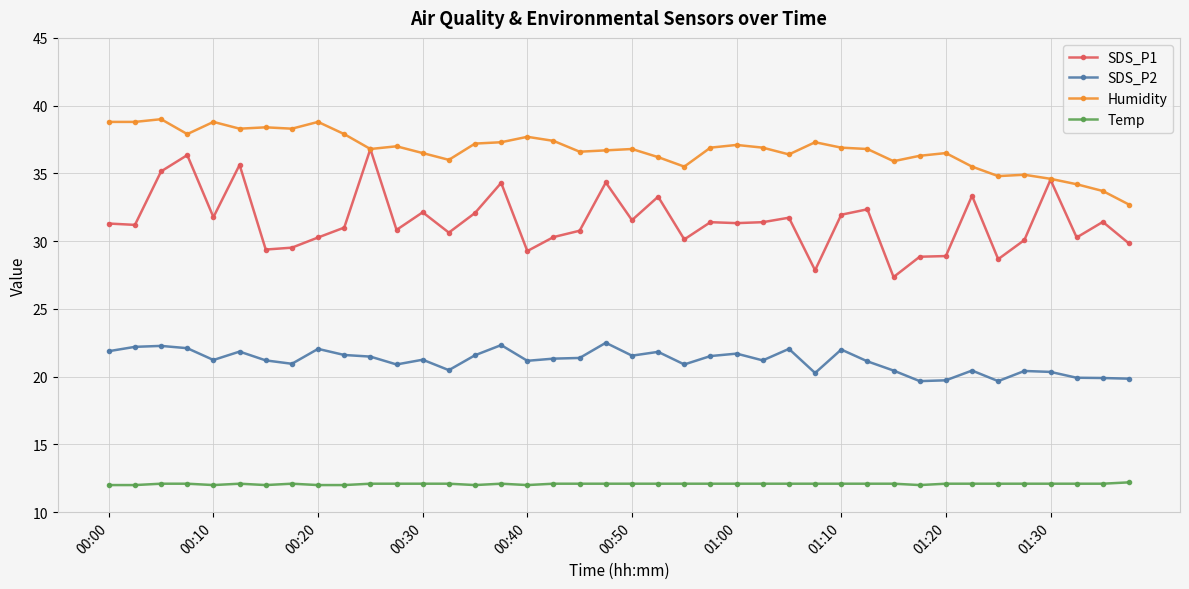

True or false: SDS_P2 has more than 1 interior local peaks.

True